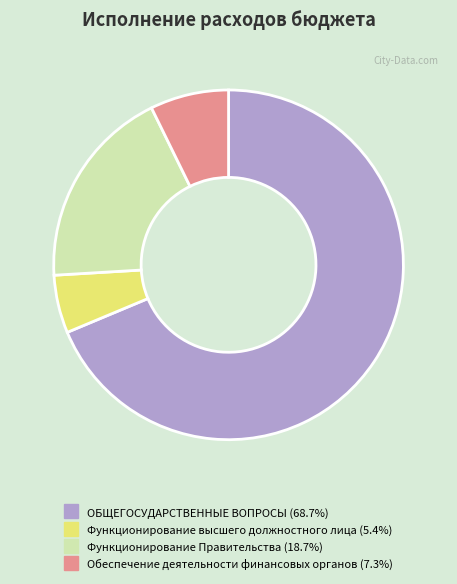

Does any single category account for the majority?

Yes